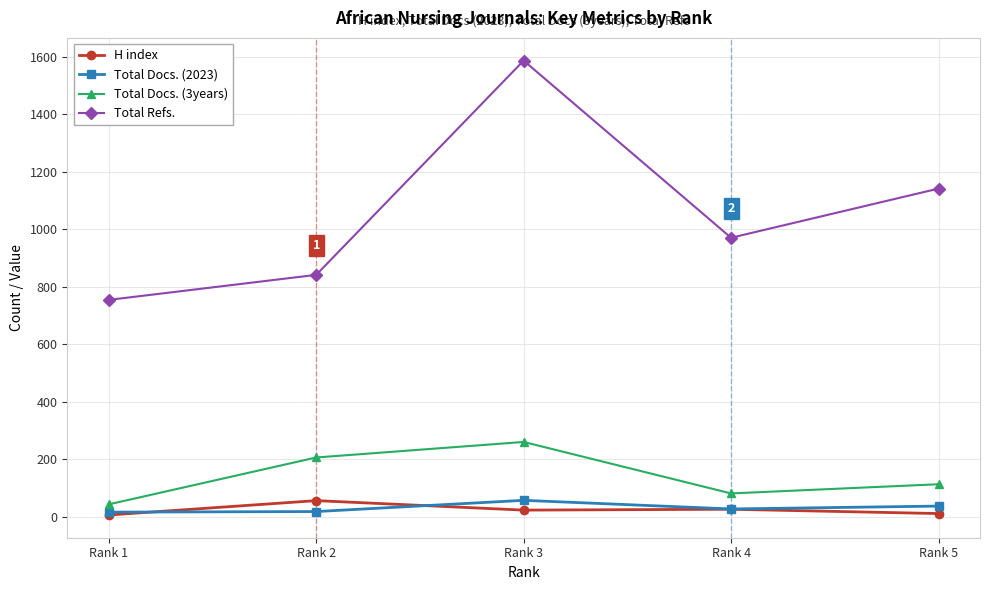

How many distinct data groups are displayed?

4